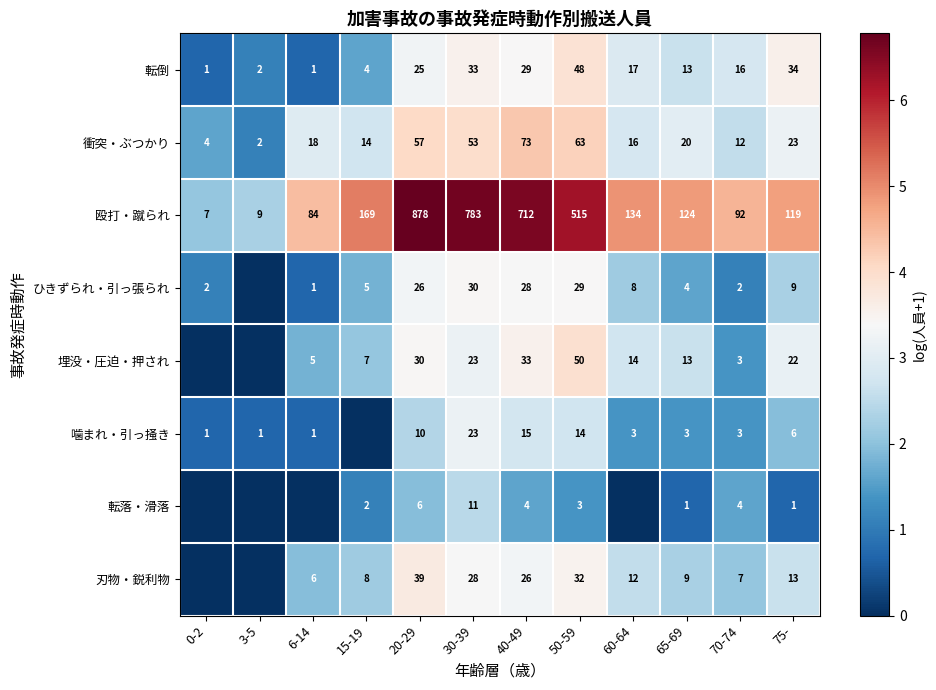

Rank the categories by 衝突・ぶつかり value from highest to lowest.

40-49, 50-59, 20-29, 30-39, 75-, 65-69, 6-14, 60-64, 15-19, 70-74, 0-2, 3-5